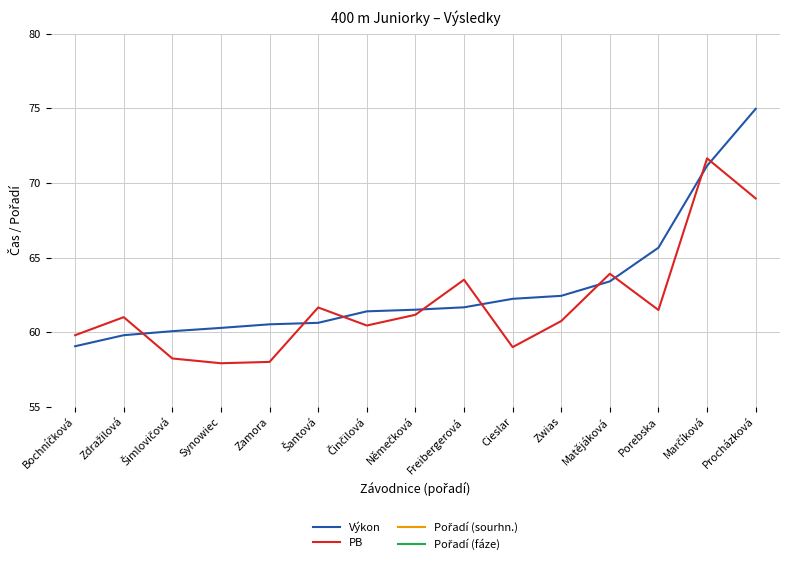

Reading right to left, list all the values displayed in this chart.

Výkon: Procházková=75.0	Marčíková=71.2	Porebska=65.7	Matějáková=63.4	Zwias=62.4	Cieslar=62.2	Freibergerová=61.7	Němečková=61.5	Činčilová=61.4	Šantová=60.6	Zamora=60.5	Synowiec=60.3	Šimlovičová=60.1	Zdražilová=59.8	Bochníčková=59.0
PB: Procházková=69.0	Marčíková=71.7	Porebska=61.5	Matějáková=63.9	Zwias=60.7	Cieslar=59.0	Freibergerová=63.5	Němečková=61.2	Činčilová=60.4	Šantová=61.6	Zamora=58.0	Synowiec=57.9	Šimlovičová=58.2	Zdražilová=61.0	Bochníčková=59.8
Pořadí (sourhn.): Procházková=15.0	Marčíková=14.0	Porebska=13.0	Matějáková=12.0	Zwias=11.0	Cieslar=10.0	Freibergerová=9.0	Němečková=8.0	Činčilová=7.0	Šantová=6.0	Zamora=5.0	Synowiec=4.0	Šimlovičová=3.0	Zdražilová=2.0	Bochníčková=1.0
Pořadí (fáze): Procházková=5.0	Marčíková=4.0	Porebska=5.0	Matějáková=5.0	Zwias=4.0	Cieslar=4.0	Freibergerová=3.0	Němečková=3.0	Činčilová=2.0	Šantová=2.0	Zamora=3.0	Synowiec=2.0	Šimlovičová=1.0	Zdražilová=1.0	Bochníčková=1.0